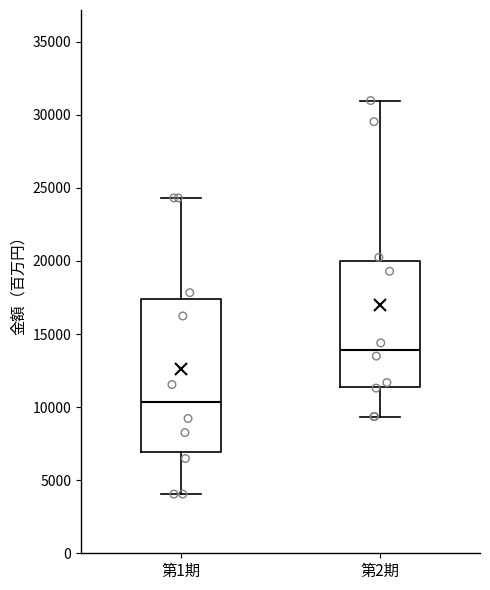

Which box is the tallest, from its lower edge to its upper edge?

第1期